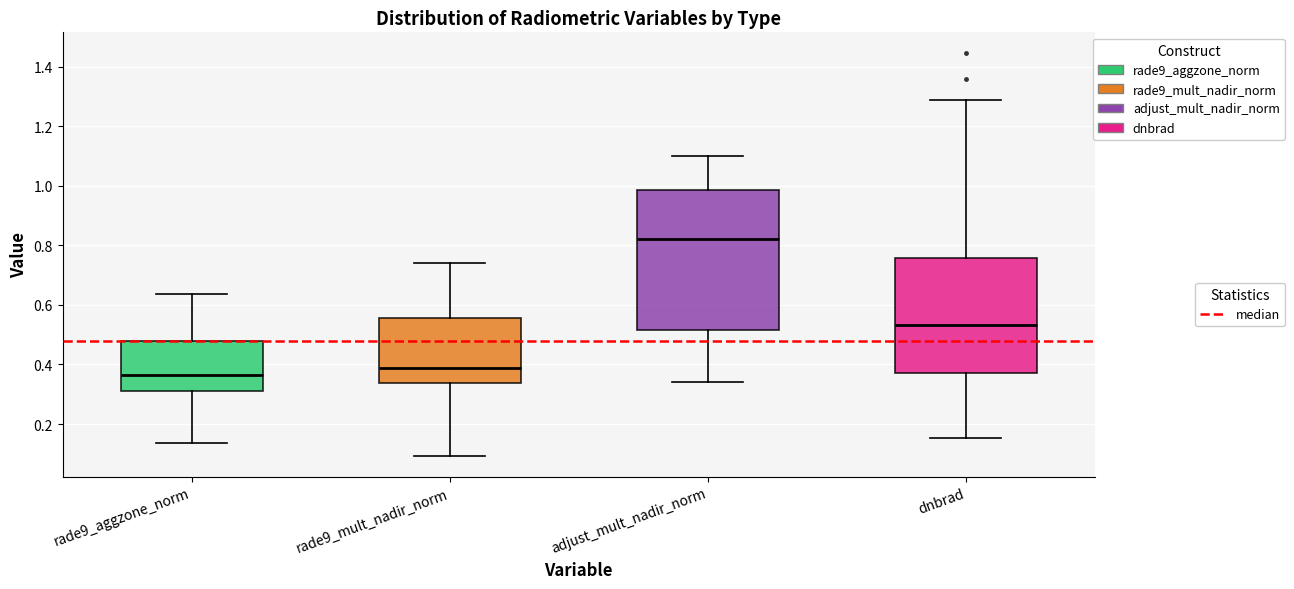

Where does the median line of the box for dnbrad sit on the y-axis? The values are not printed on the chart, so give them approximately, as read against the axis.

0.54